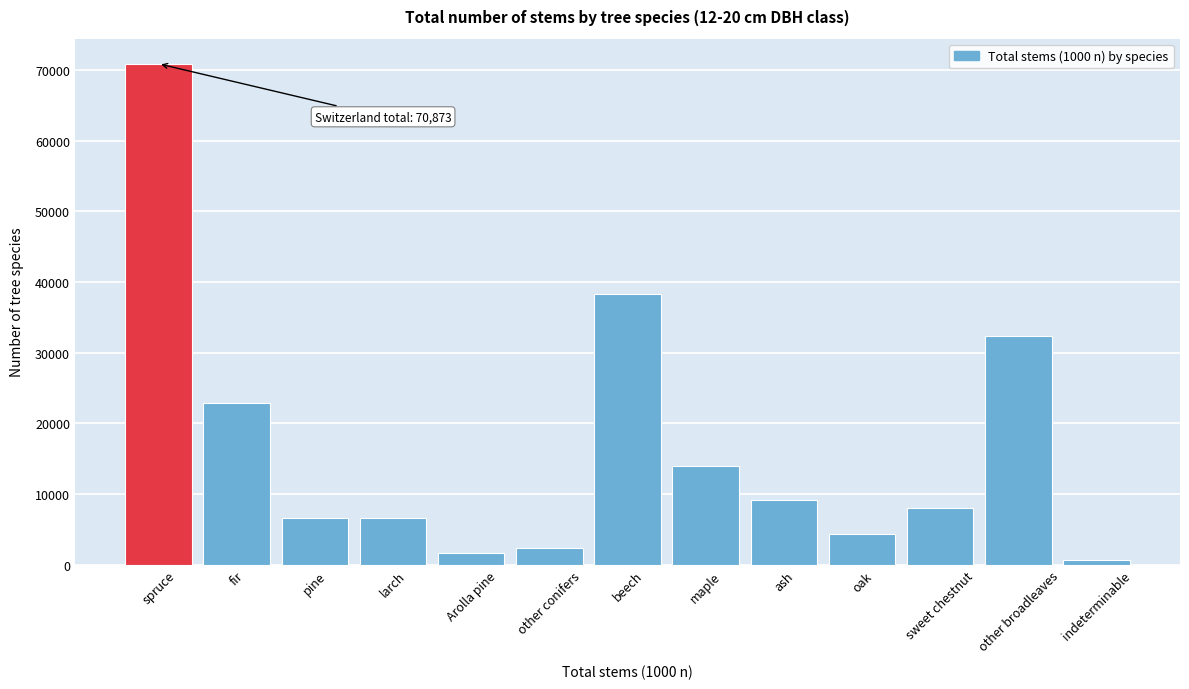

What is the label of the 6th bar from the left?

other conifers